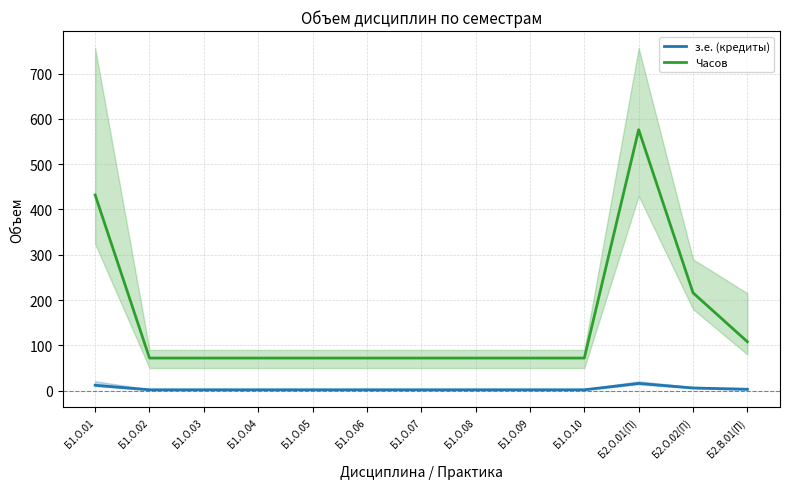

Reading right to left, what are all the values shown in this chart?

з.е. (кредиты): Б2.В.01(П)=3	Б2.О.02(П)=6	Б2.О.01(П)=16	Б1.О.10=2	Б1.О.09=2	Б1.О.08=2	Б1.О.07=2	Б1.О.06=2	Б1.О.05=2	Б1.О.04=2	Б1.О.03=2	Б1.О.02=2	Б1.О.01=12
Часов: Б2.В.01(П)=108	Б2.О.02(П)=216	Б2.О.01(П)=576	Б1.О.10=72	Б1.О.09=72	Б1.О.08=72	Б1.О.07=72	Б1.О.06=72	Б1.О.05=72	Б1.О.04=72	Б1.О.03=72	Б1.О.02=72	Б1.О.01=432